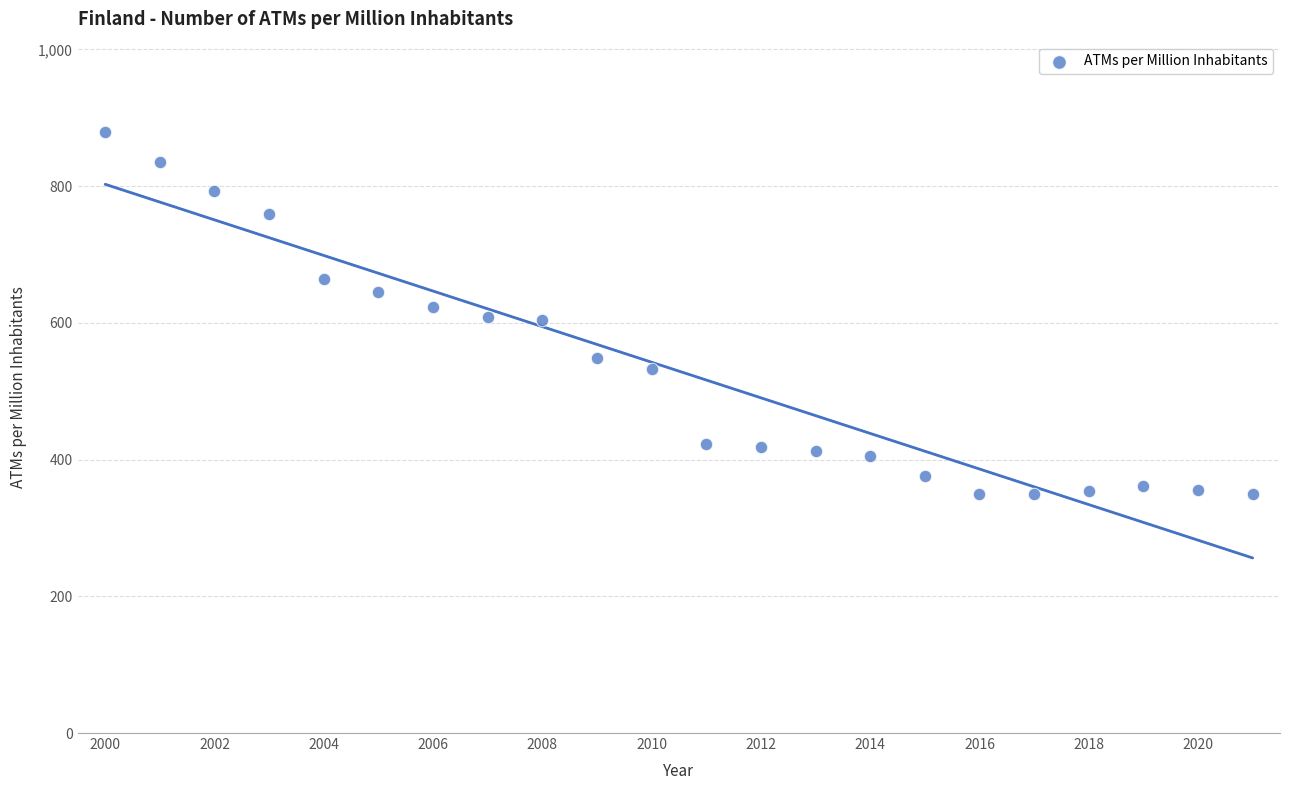

What is the range of Y values (max minus min)?

530.2